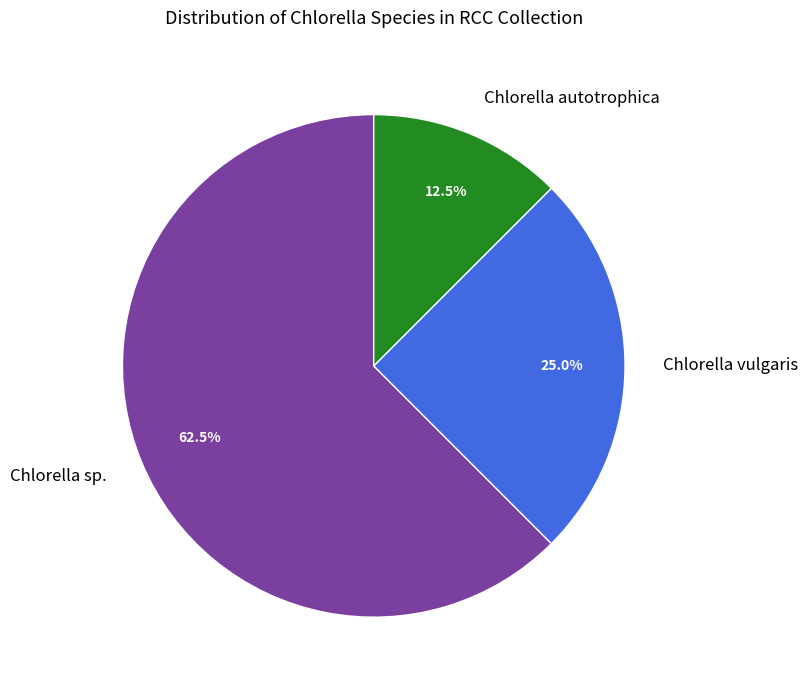

Is there a majority slice in this chart?

Yes